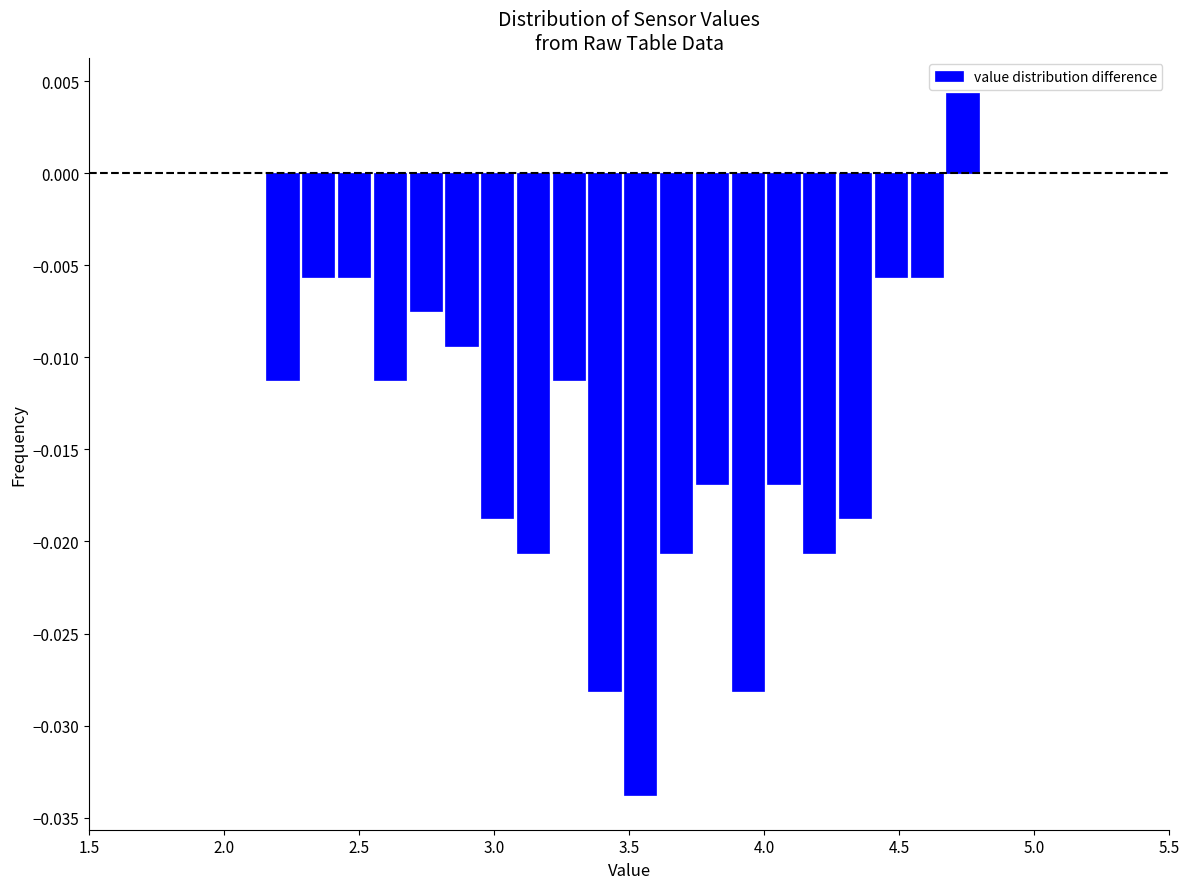

Around what value on the x-axis is the tallest bar? Give the approximate position of its centre, as read against the axis.

4.75